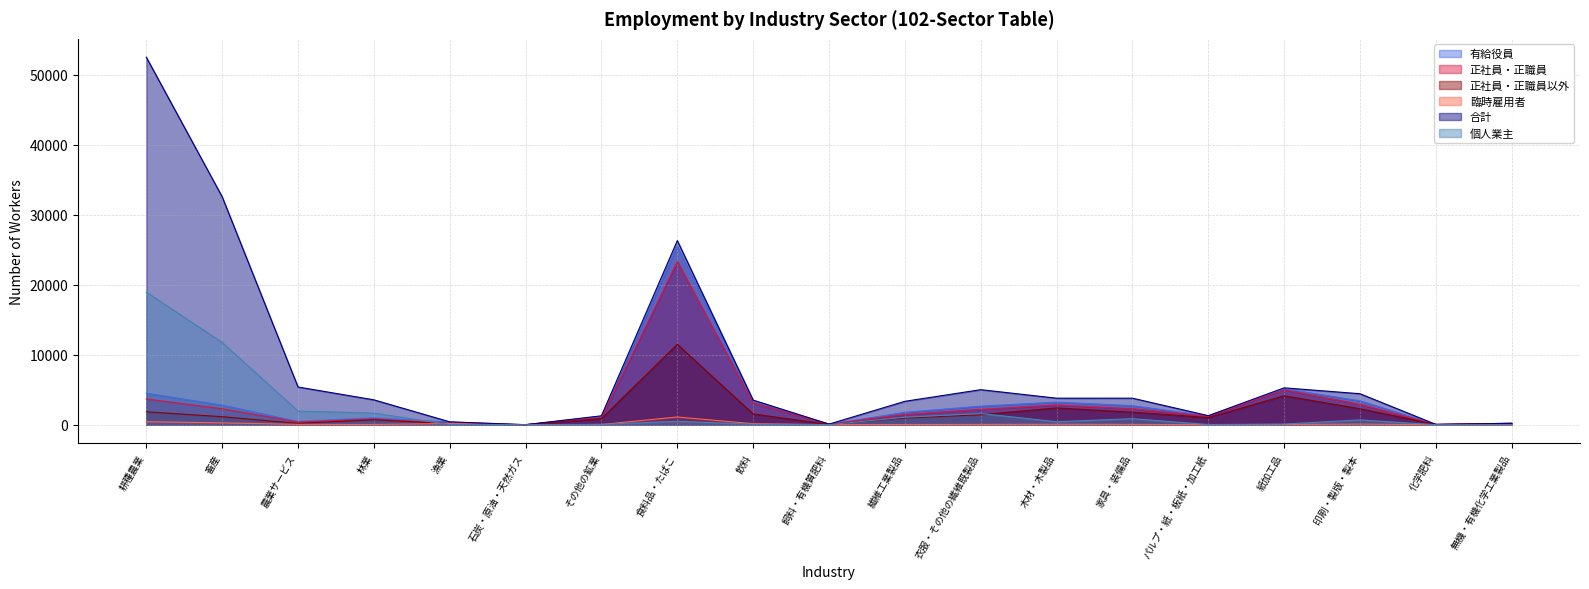

True or false: 臨時雇用者 and 合計 intersect in this chart.

False